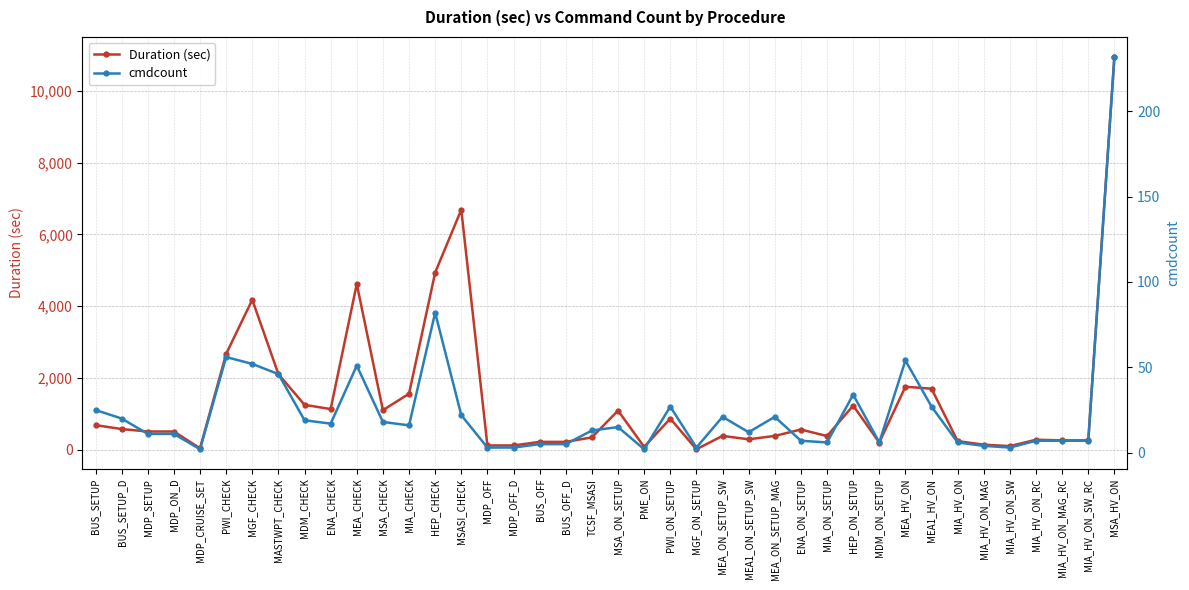

How many values in the Duration (sec) series are below 509?

19